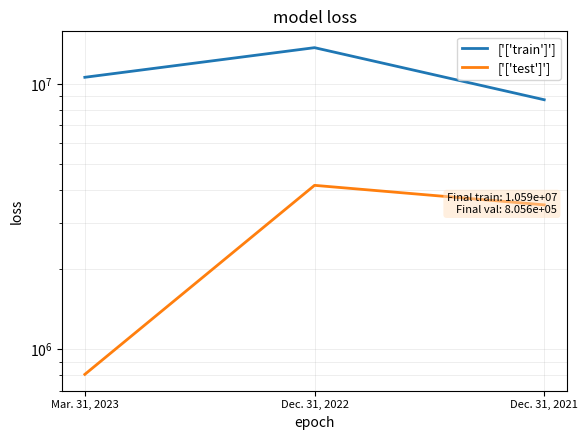

How many data points in ['['train']'] are above 10588692?

1